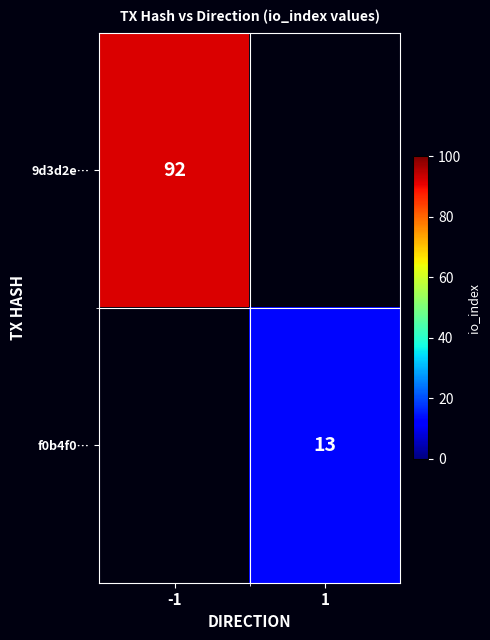

The f0b4f0… series shows 13 at 1. True or false?

True